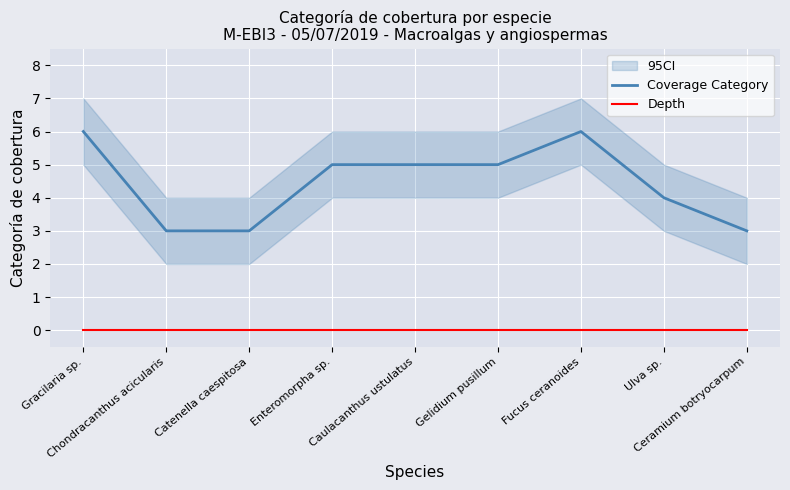

Is it true that Coverage Category equals 5 at Enteromorpha sp.?

True